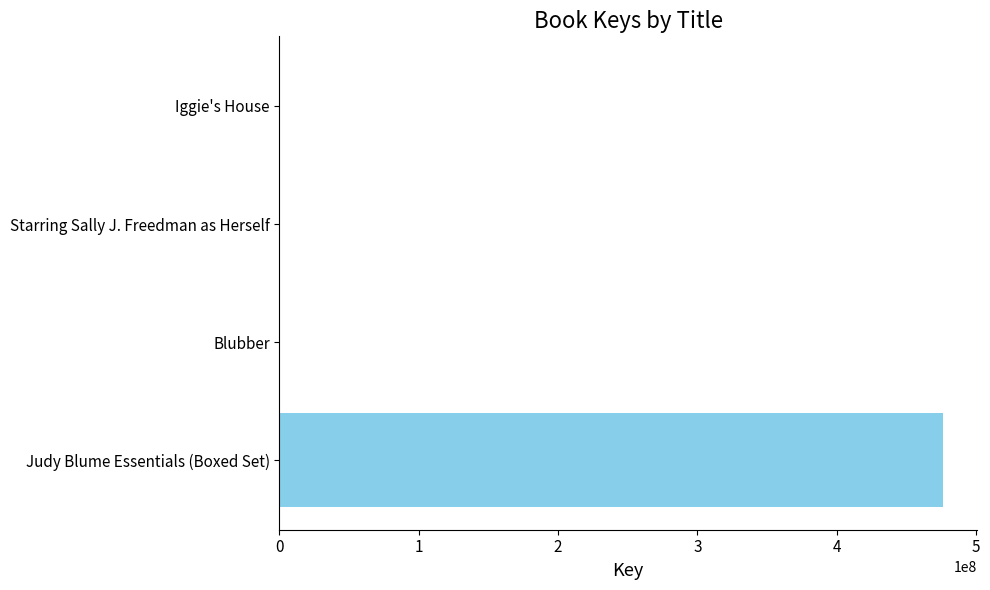

Count the number of categories in the chart.

4